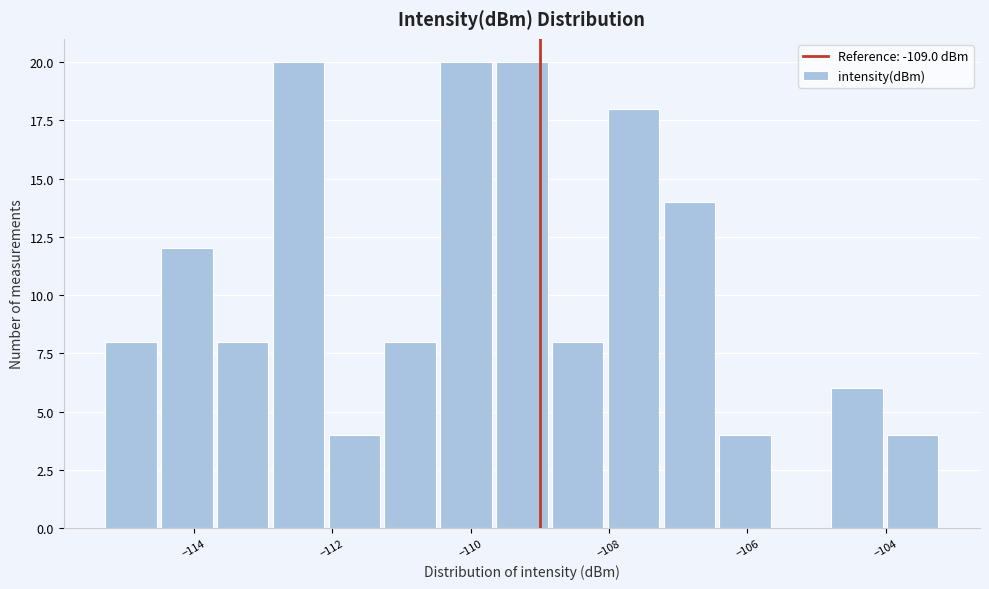

Reading left to right, list every bar in this chart as the range it spans on the x-axis followed by its height. Neither the bar edges nor the heights are printed on the chart, so give them approximately, as read against the axes.

-115.4 to -114.6: 8
-114.6 to -113.6: 12
-113.6 to -112.8: 8
-112.8 to -112.0: 20
-112.0 to -111.2: 4
-111.2 to -110.4: 8
-110.4 to -109.6: 20
-109.6 to -108.8: 20
-108.8 to -108.0: 8
-108.0 to -107.2: 18
-107.2 to -106.4: 14
-106.4 to -105.6: 4
-105.6 to -104.8: 0
-104.8 to -104.0: 6
-104.0 to -103.2: 4